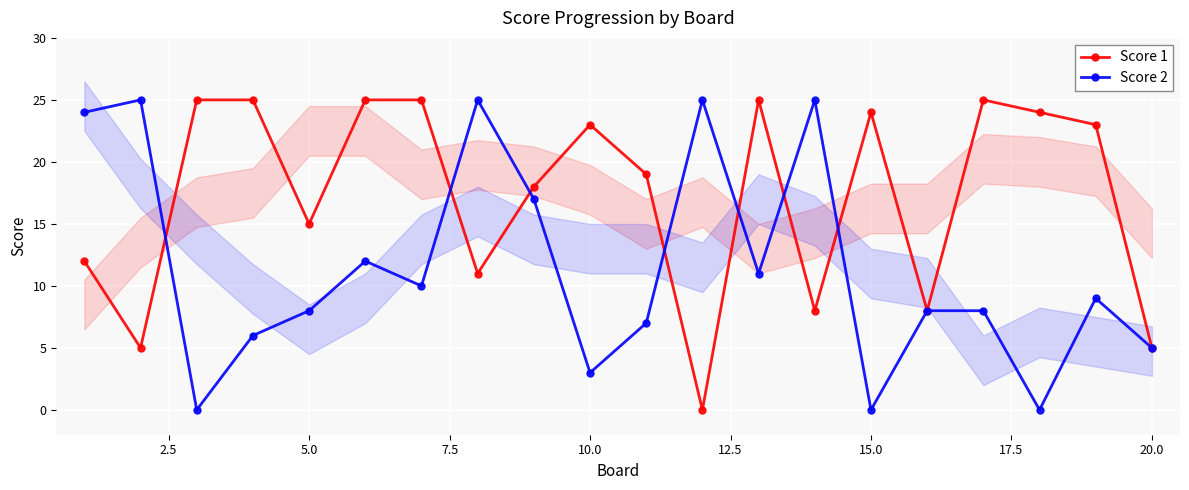

How many interior local peaks does the Score 1 series have?

4